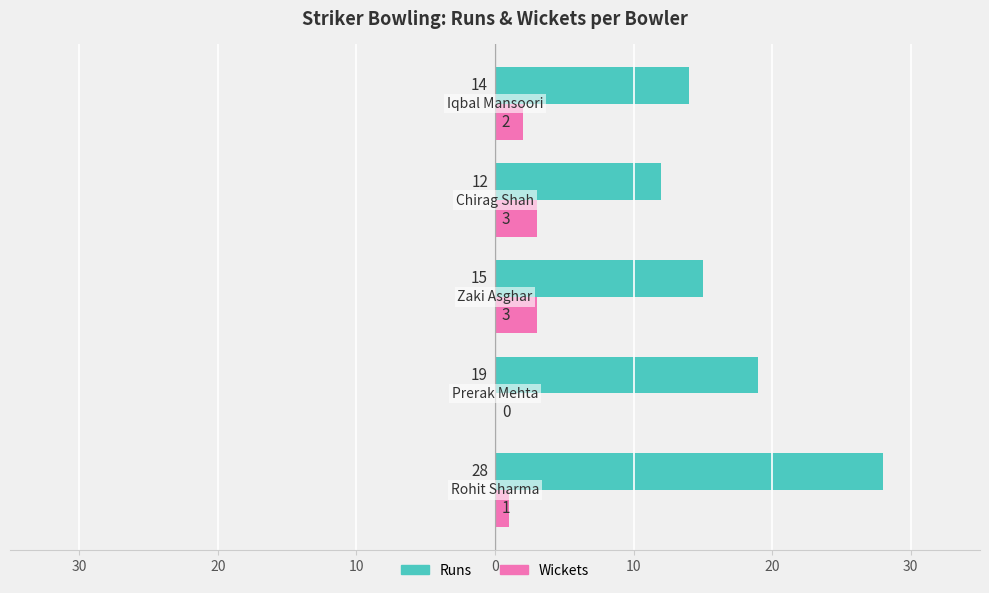

What are all the series names shown in the legend?

Runs, Wickets